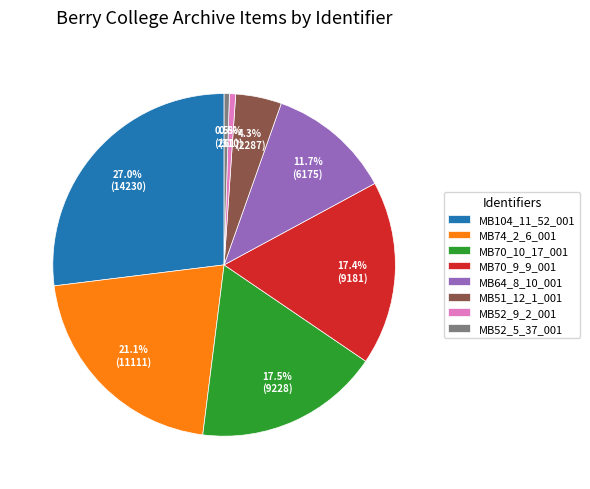

Which category has the biggest portion of the pie?

MB104_11_52_001